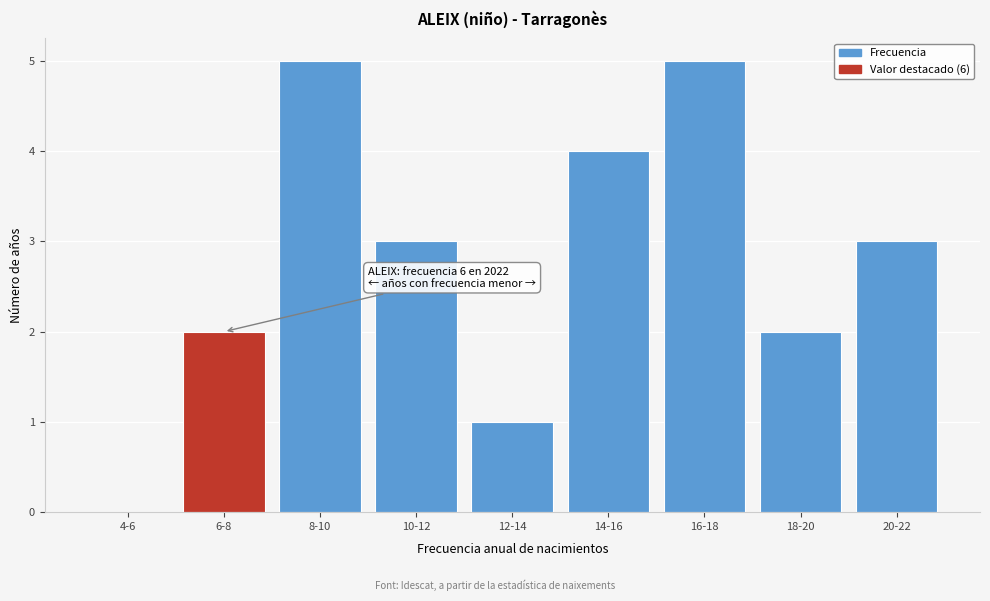

Reading right to left, what are all the values shown in this chart?

20-22=3	18-20=2	16-18=5	14-16=4	12-14=1	10-12=3	8-10=5	6-8=2	4-6=0